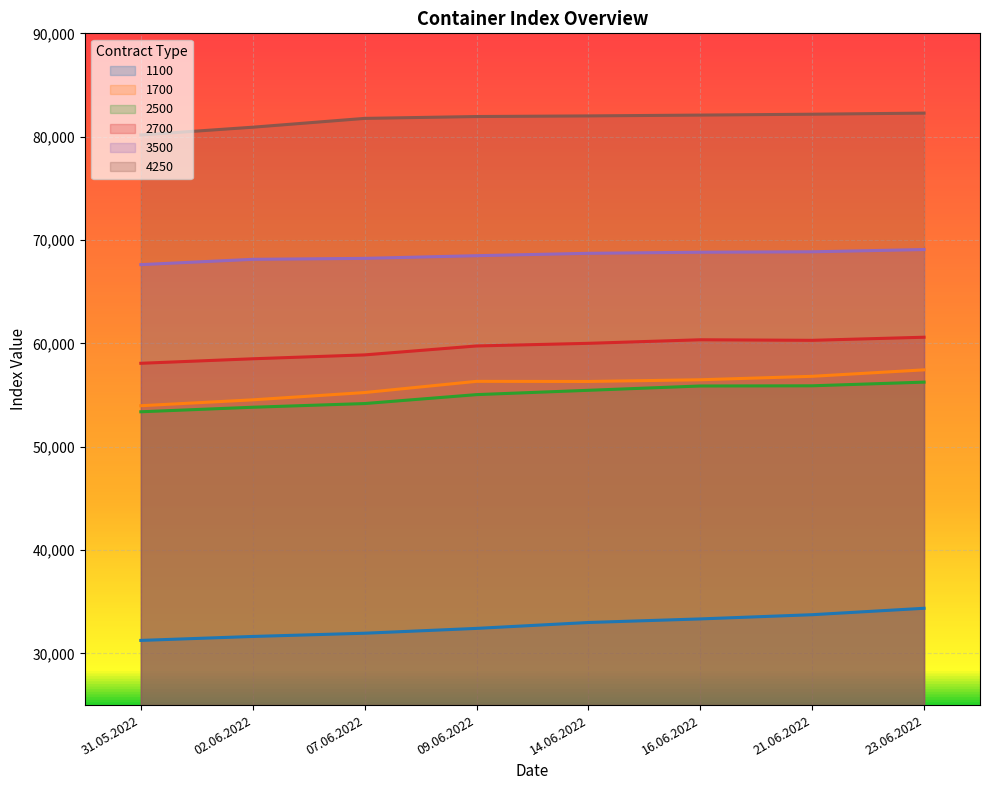

Where is 1700 nearest to the value 55702?

07.06.2022